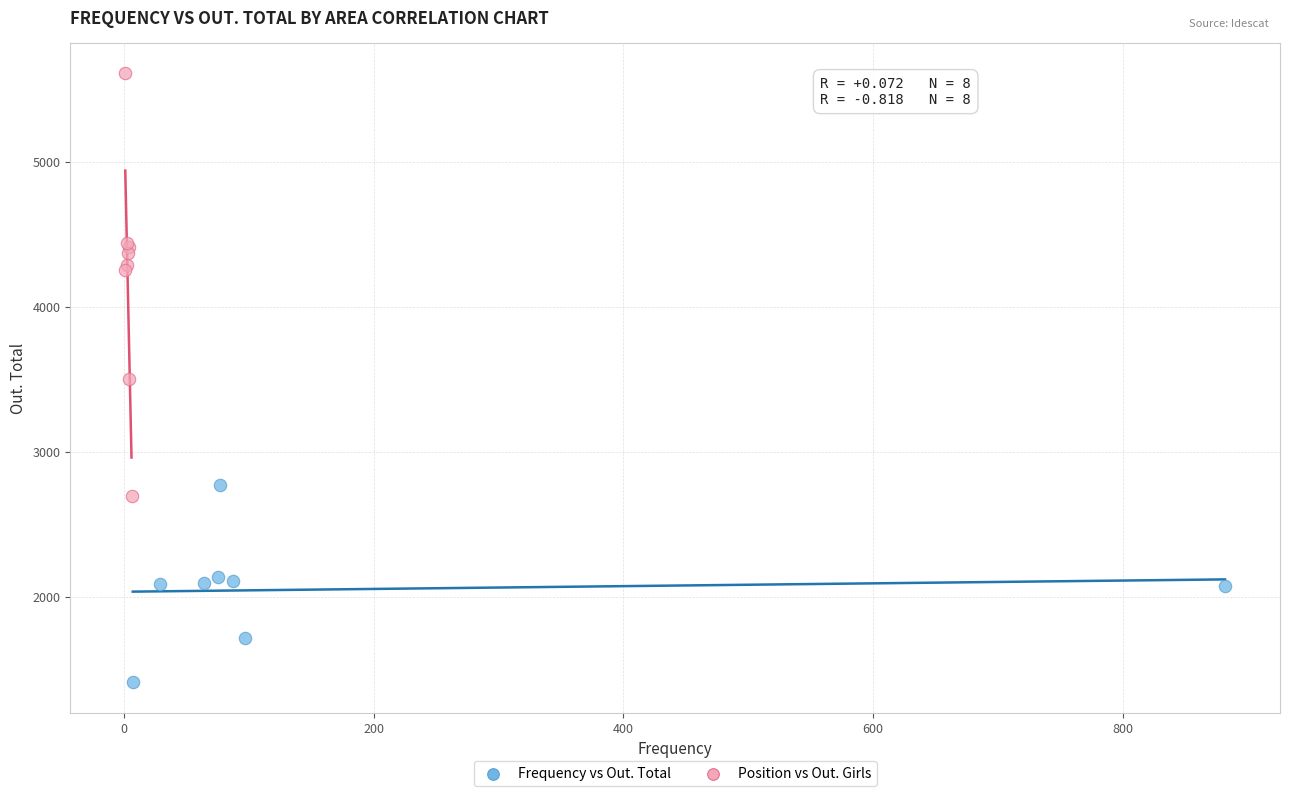

Which series contains the highest Y value?

Position vs Out. Girls